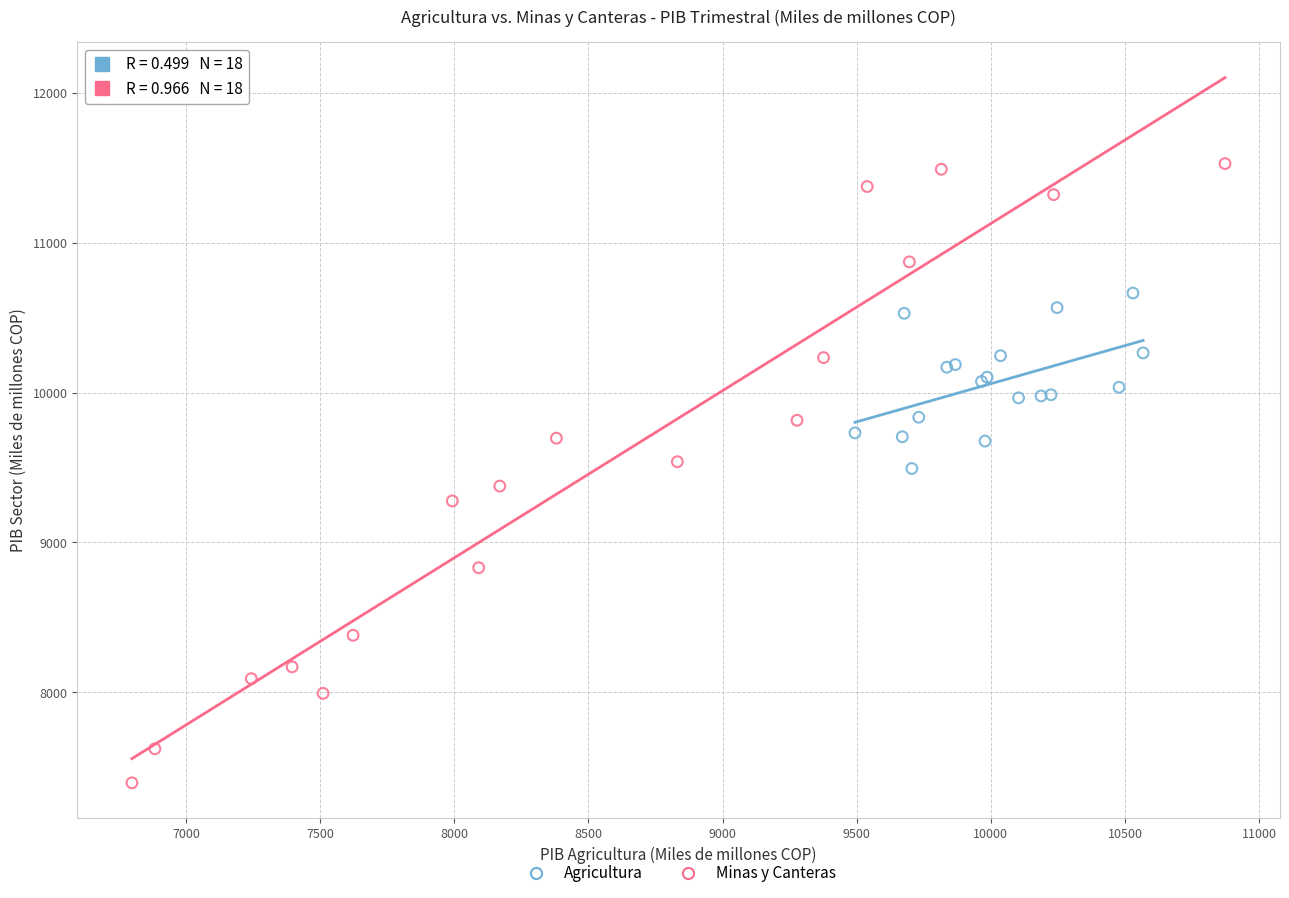

Which series contains the highest Y value?

Minas y Canteras